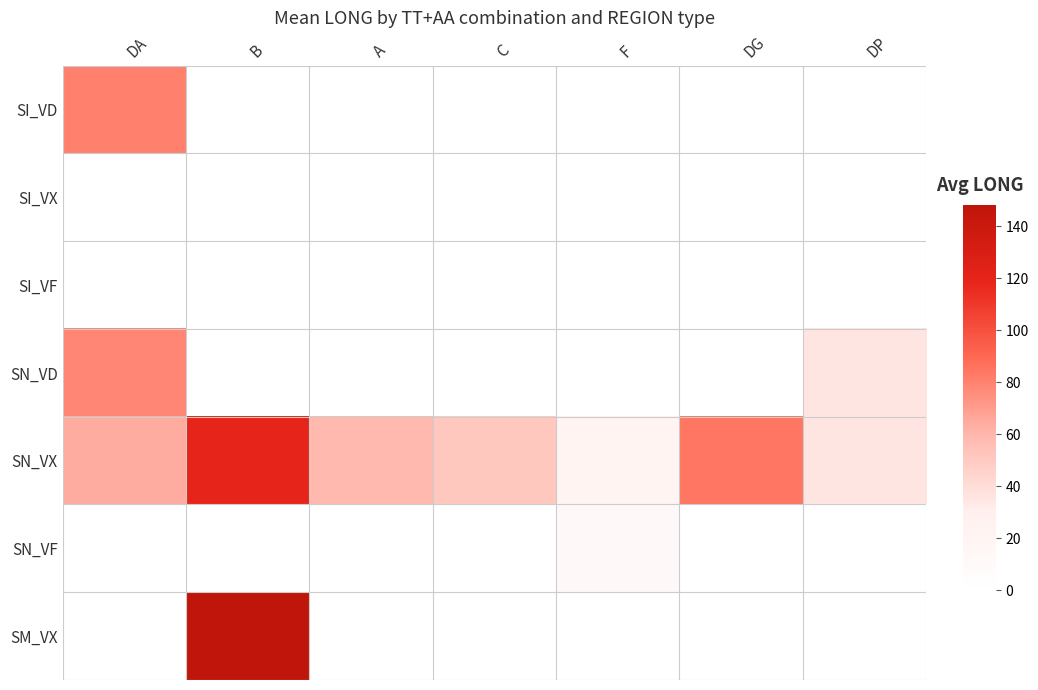

Which series has the largest total across all categories?

SN_VX